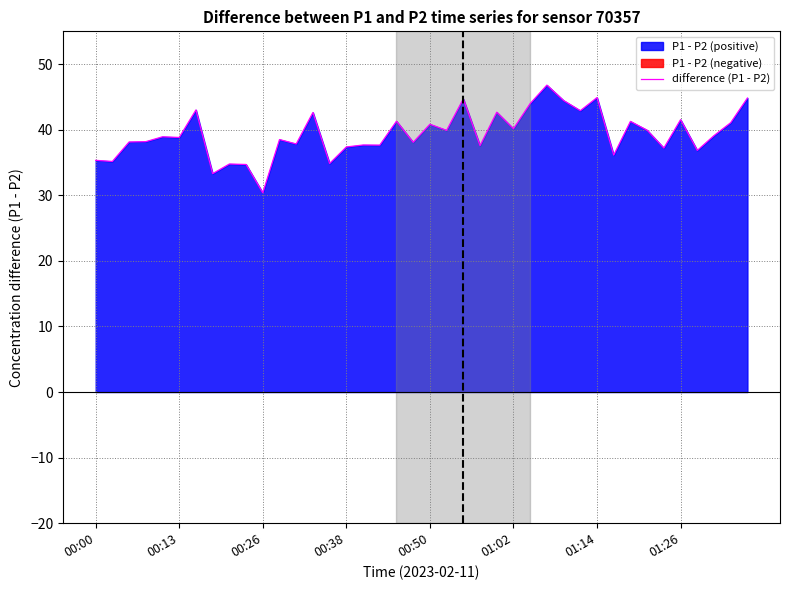

What is the change in value from 14 to 19?

+3.2